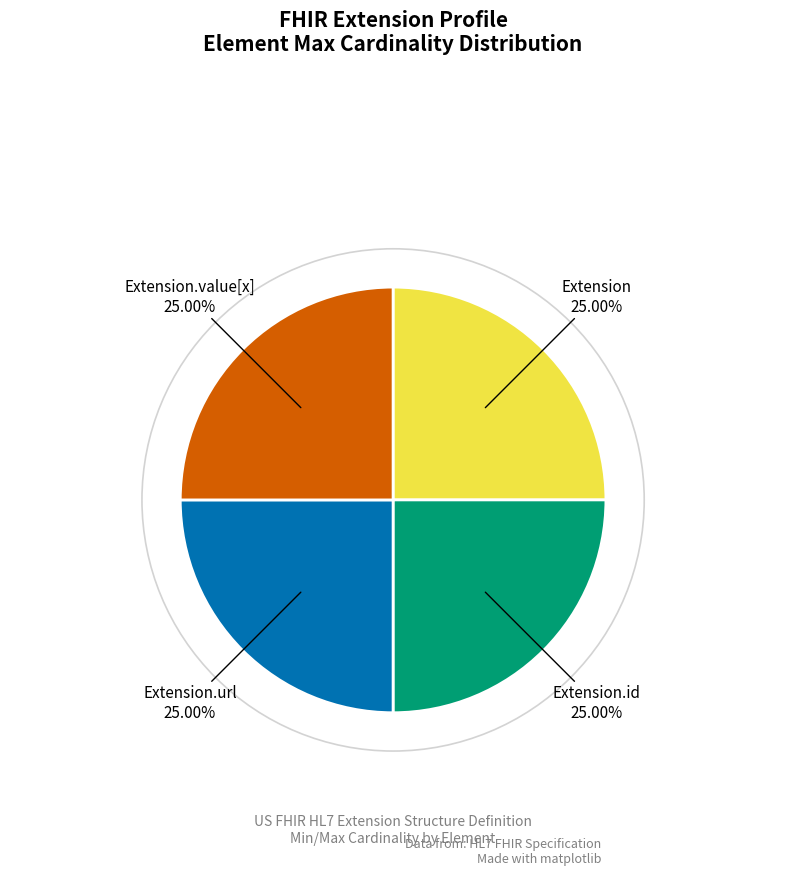

Does any single category account for the majority?

No